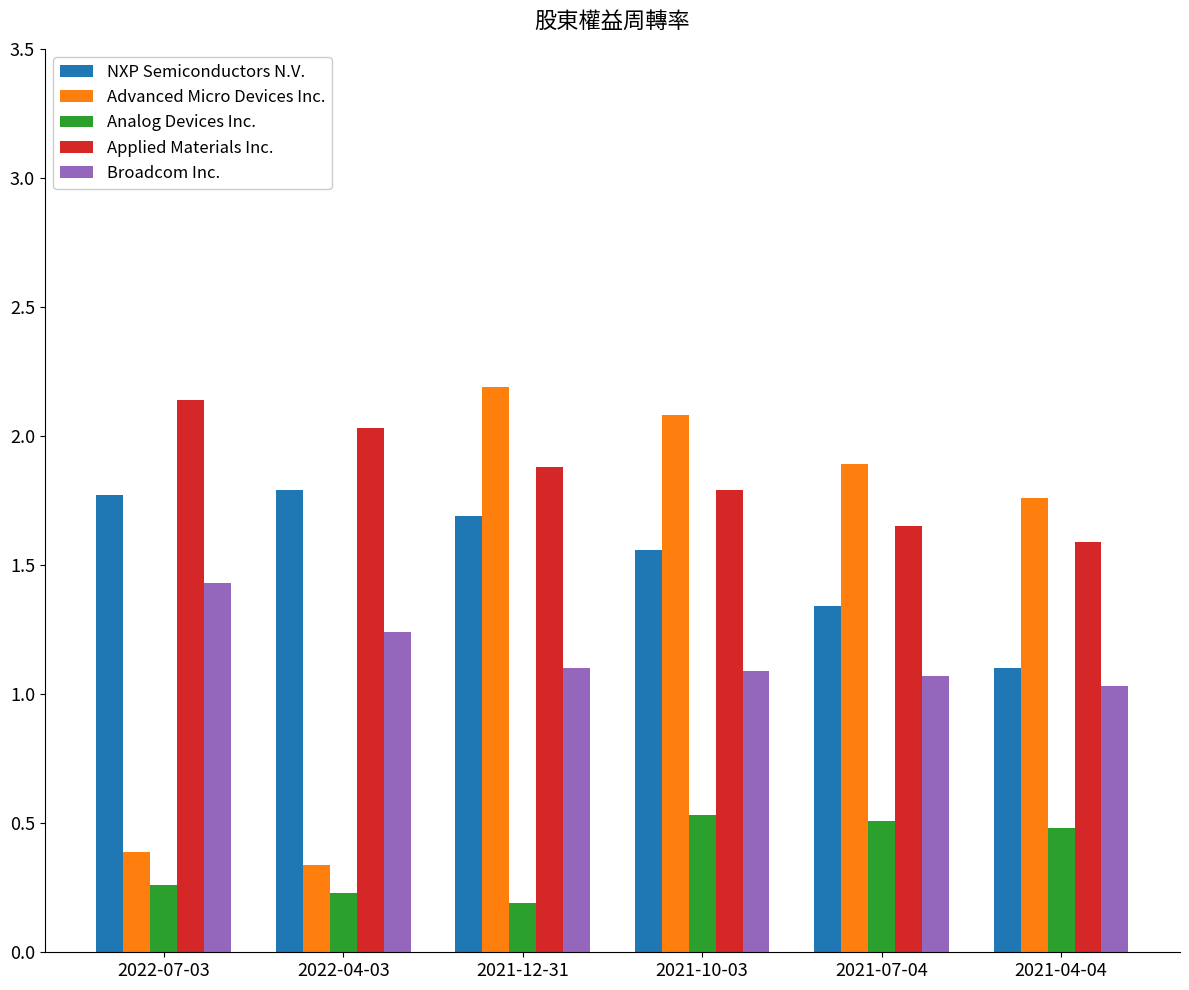

The Broadcom Inc. series shows 0.9 at 2022-07-03. True or false?

False